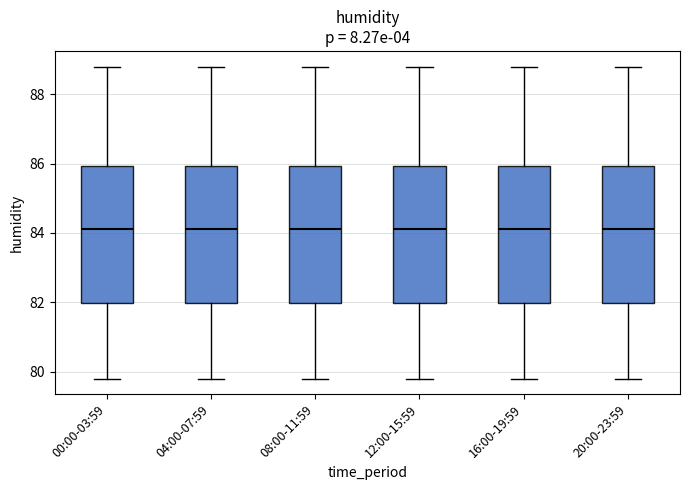

Where is the lower edge of the box for 12:00-15:59 on the y-axis? The values are not printed on the chart, so give them approximately, as read against the axis.

82.0